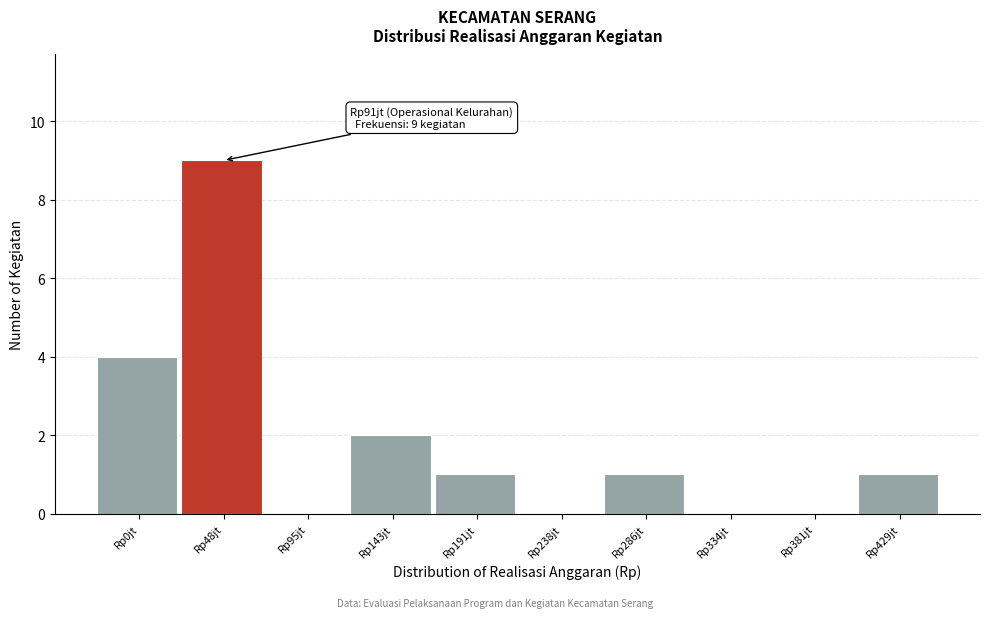

Reading left to right, extract all data points from this chart.

Rp0jt=4	Rp48jt=9	Rp95jt=0	Rp143jt=2	Rp191jt=1	Rp238jt=0	Rp286jt=1	Rp334jt=0	Rp381jt=0	Rp429jt=1